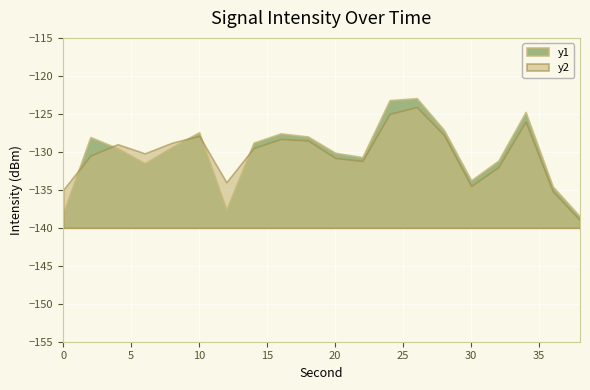

What is the total value across all series at 24?

-248.2